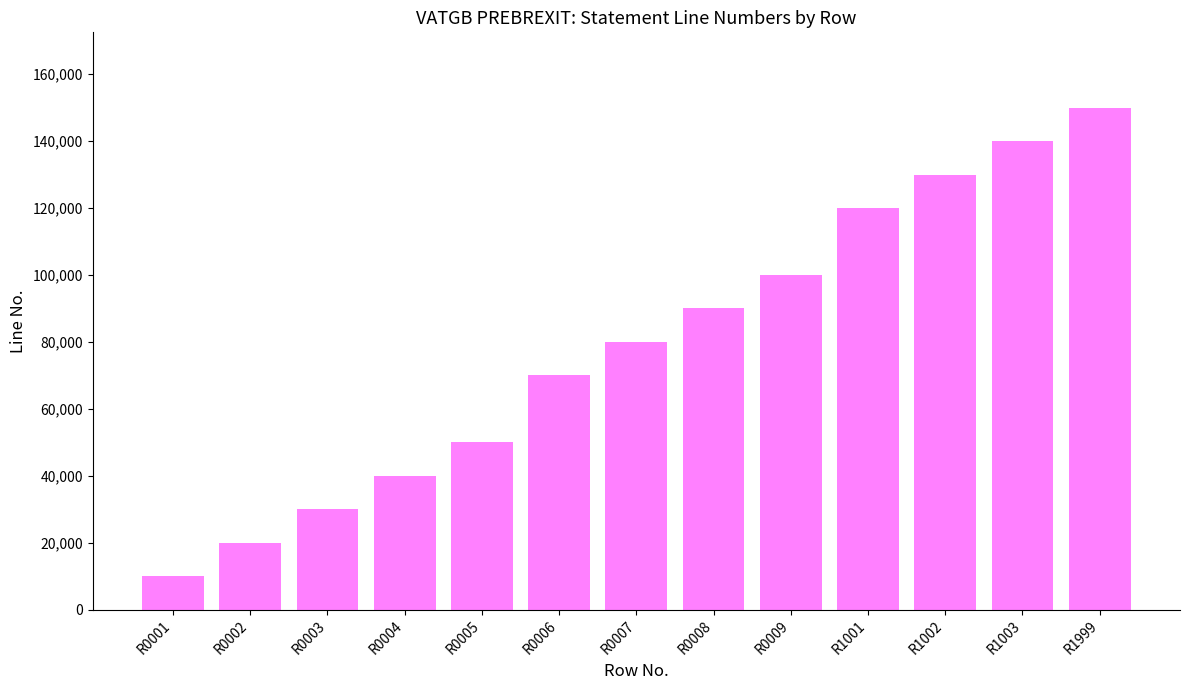

What is the sum of the values at R0001 and R1001?

130000